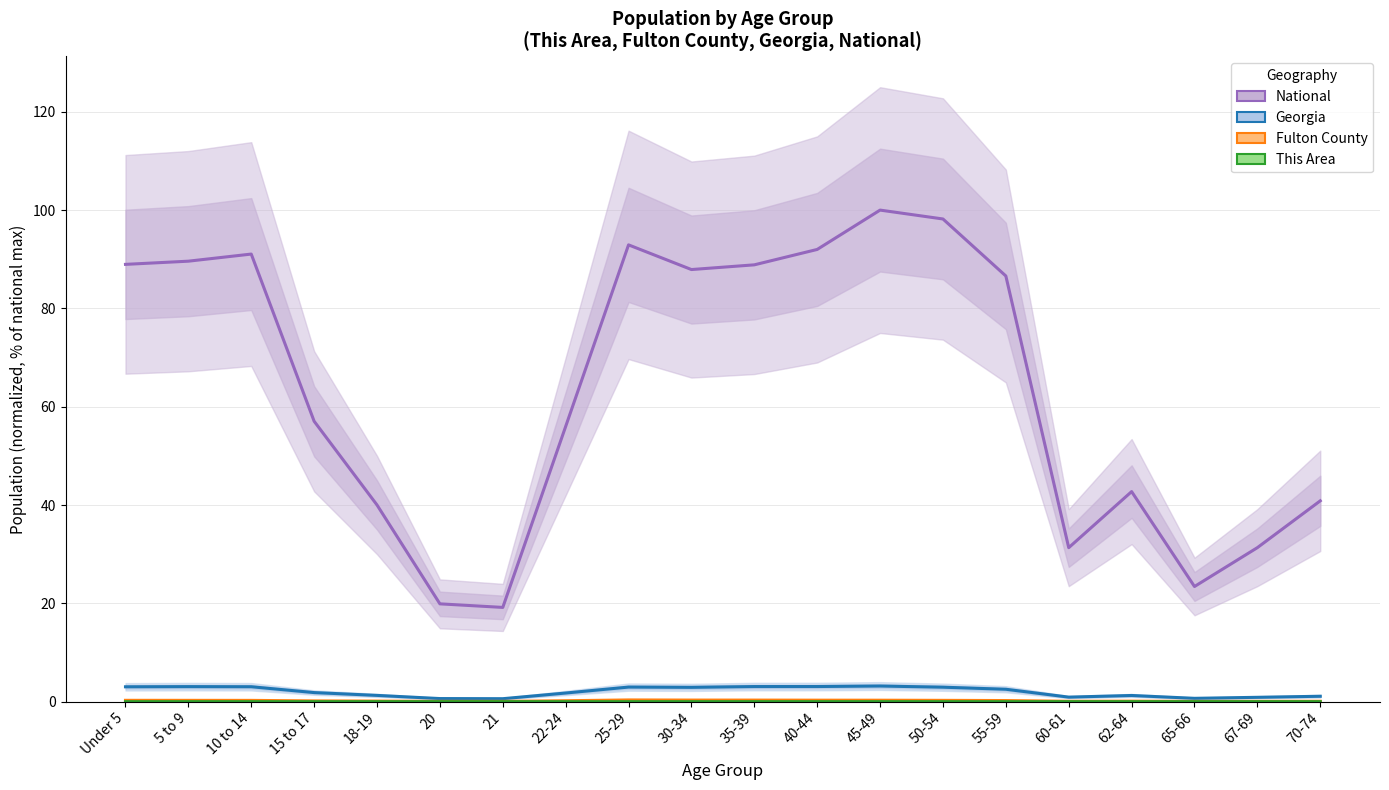

Reading left to right, list all the values displayed in this chart.

National: 89.0	89.6	91.1	57.0	40.0	19.9	19.2	56.0	92.9	87.9	88.9	92.0	100.0	98.2	86.6	31.3	42.7	23.4	31.3	40.9
Georgia: 3.0	3.1	3.0	1.8	1.3	0.6	0.6	1.8	3.0	2.9	3.1	3.1	3.2	2.9	2.5	0.9	1.3	0.7	0.9	1.1
Fulton County: 0.3	0.3	0.3	0.2	0.1	0.1	0.1	0.2	0.4	0.3	0.3	0.3	0.3	0.3	0.2	0.1	0.1	0.1	0.1	0.1
This Area: 0.0	0.0	0.0	0.0	0.0	0.0	0.0	0.0	0.0	0.0	0.0	0.0	0.0	0.0	0.0	0.0	0.0	0.0	0.0	0.0